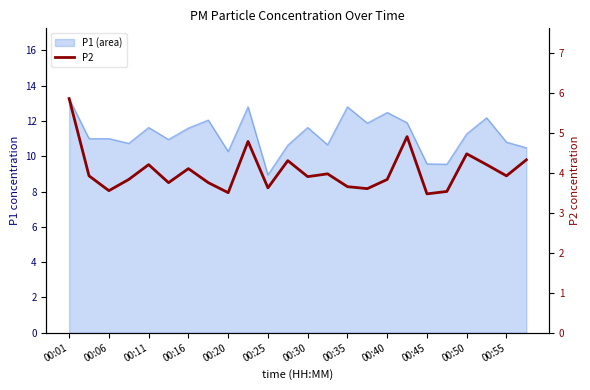

What is the approximate value at 19?

3.5